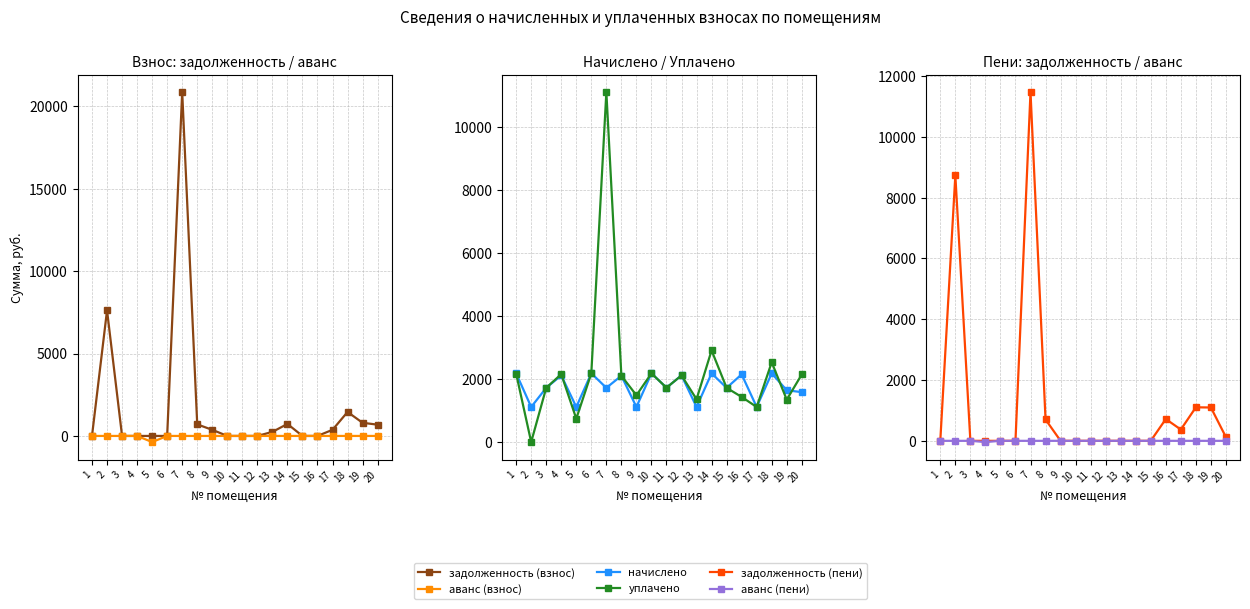

Is it true that начислено equals 1113.5 at 13?

True